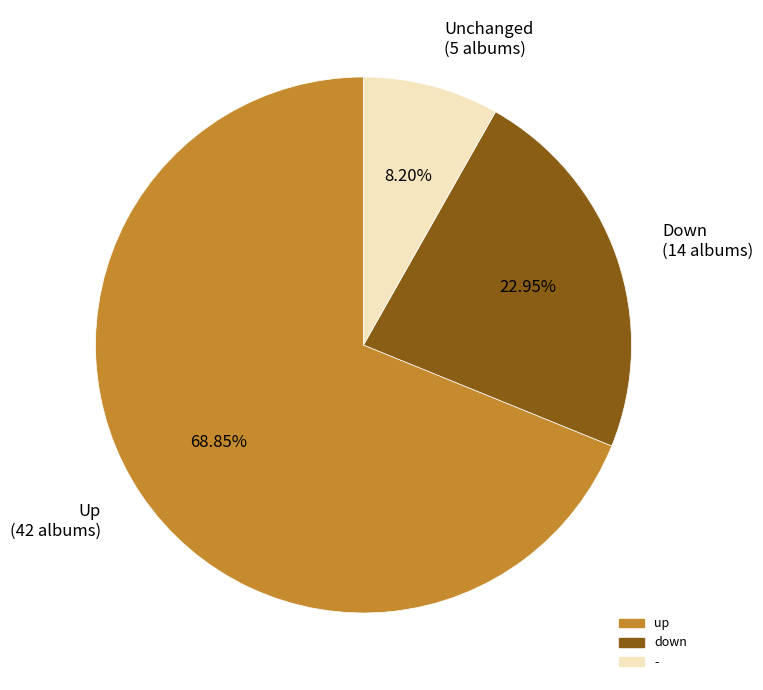

Which slice is the smallest?

Unchanged (5 albums)